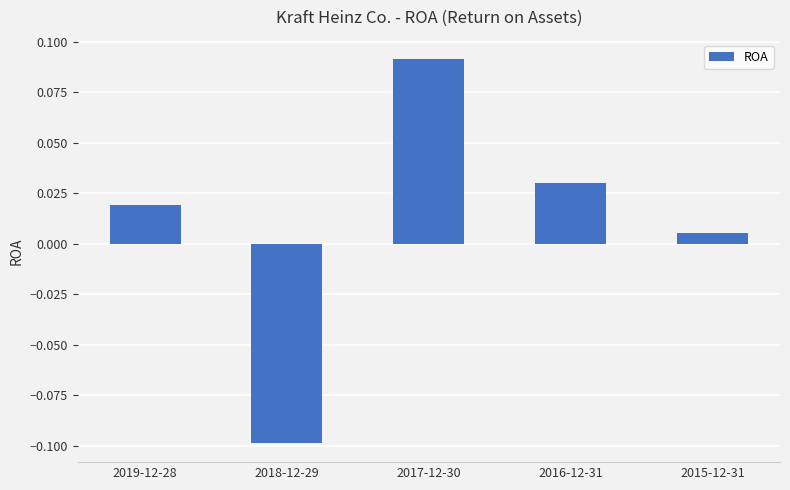

How many values are below 0?

1